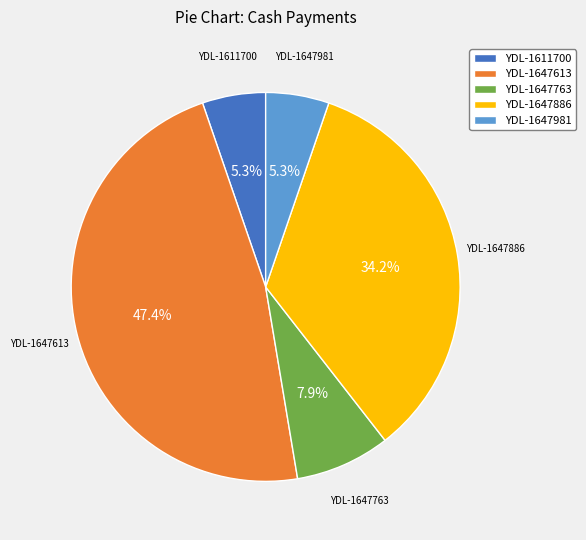

Is there a majority slice in this chart?

No